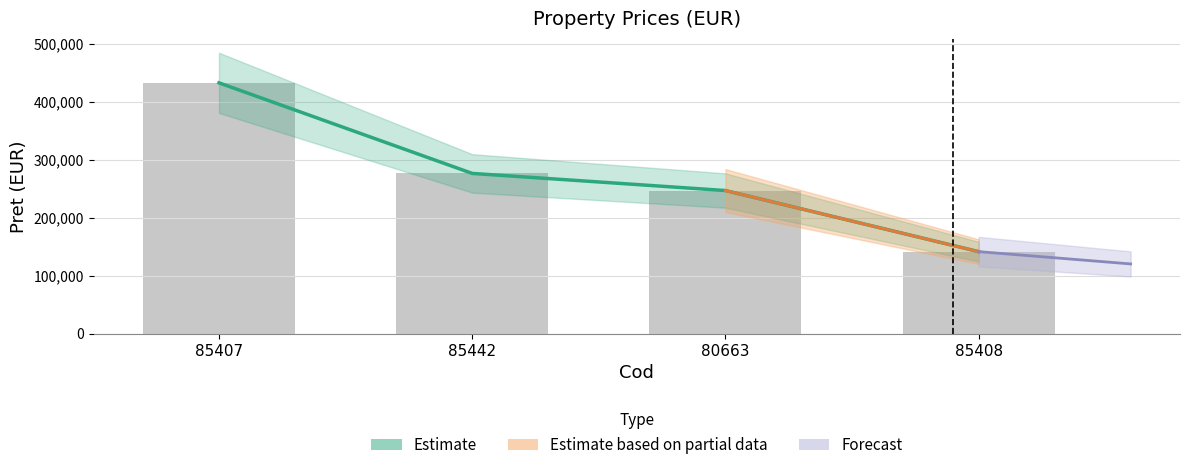

What is the average value?

274332